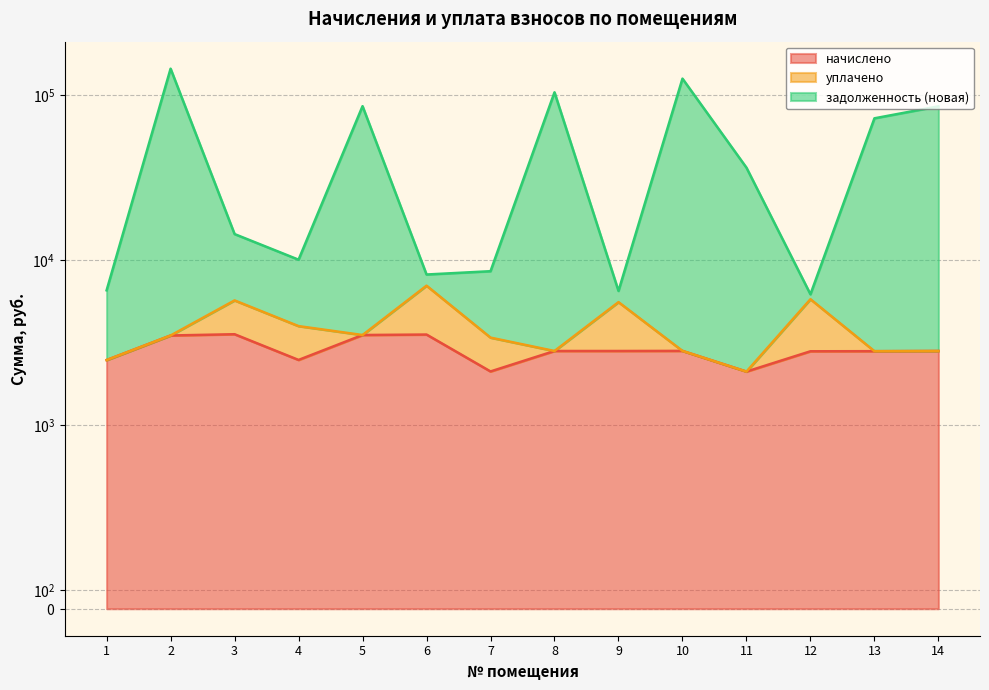

The value of задолженность (новая) at 4 is 10084.2. True or false?

True